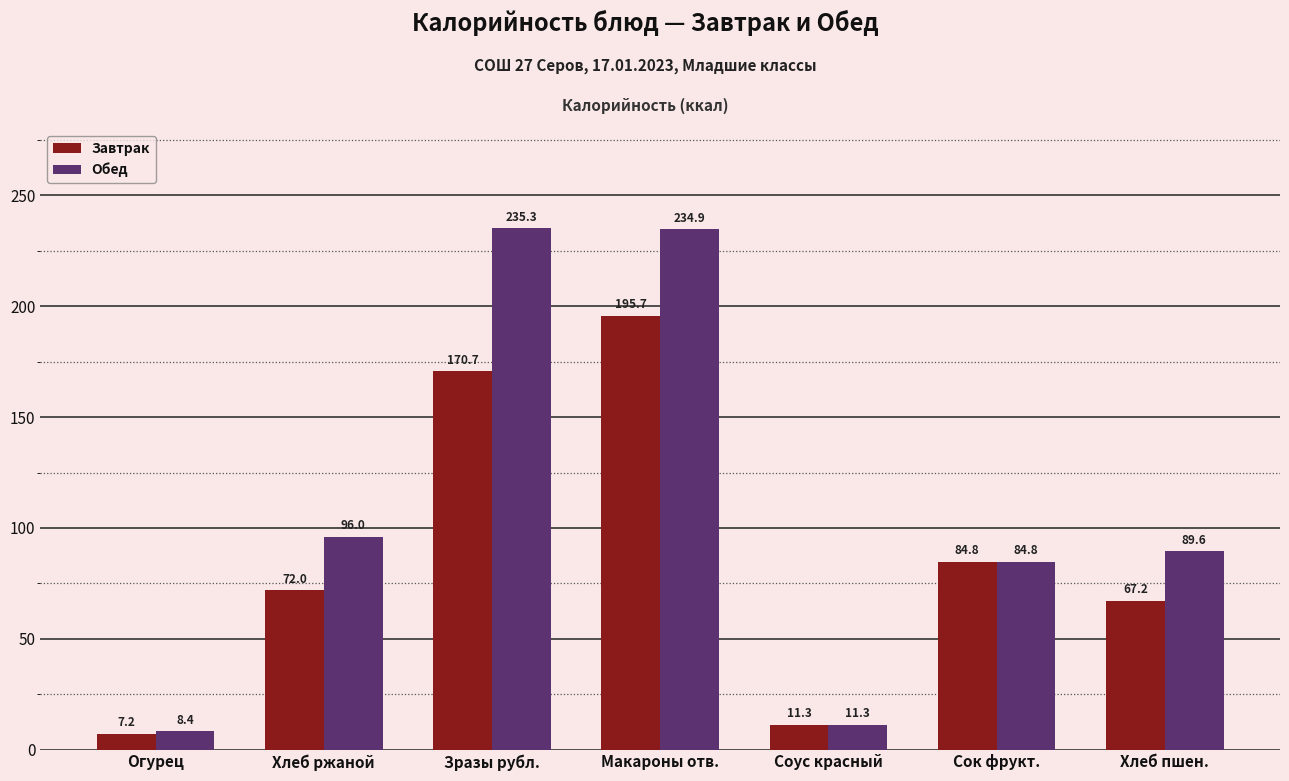

Reading right to left, extract all data points from this chart.

Завтрак: Хлеб пшен.=67.2	Сок фрукт.=84.8	Соус красный=11.3	Макароны отв.=195.7	Зразы рубл.=170.7	Хлеб ржаной=72.0	Огурец=7.2
Обед: Хлеб пшен.=89.6	Сок фрукт.=84.8	Соус красный=11.3	Макароны отв.=234.9	Зразы рубл.=235.3	Хлеб ржаной=96.0	Огурец=8.4